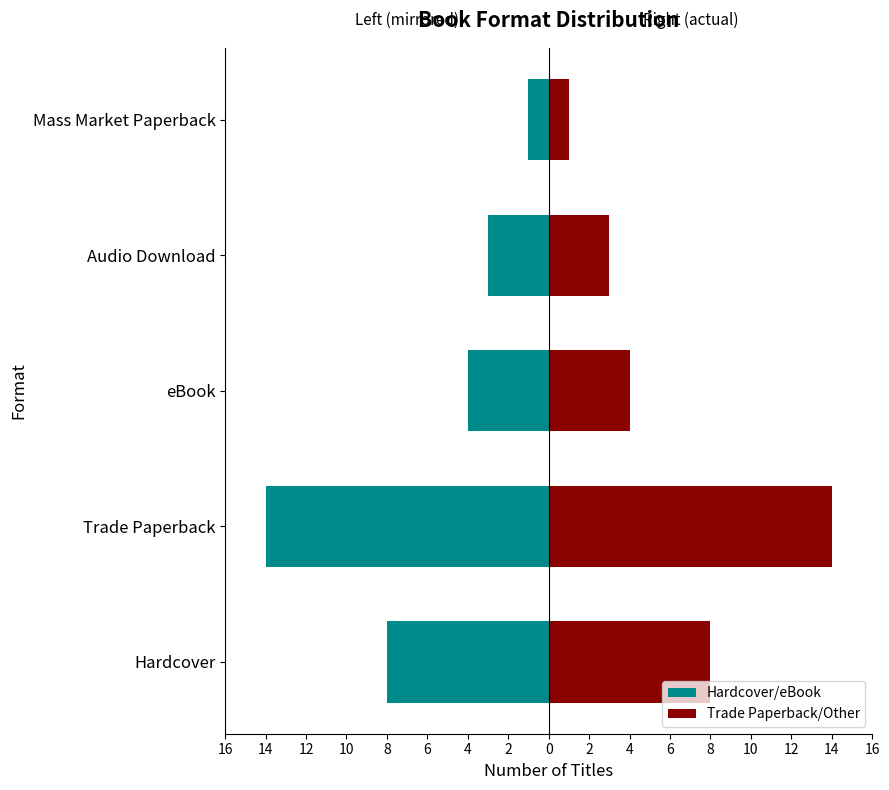

Rank the series at Audio Download from lowest to highest value.

Hardcover/eBook, Trade Paperback/Other